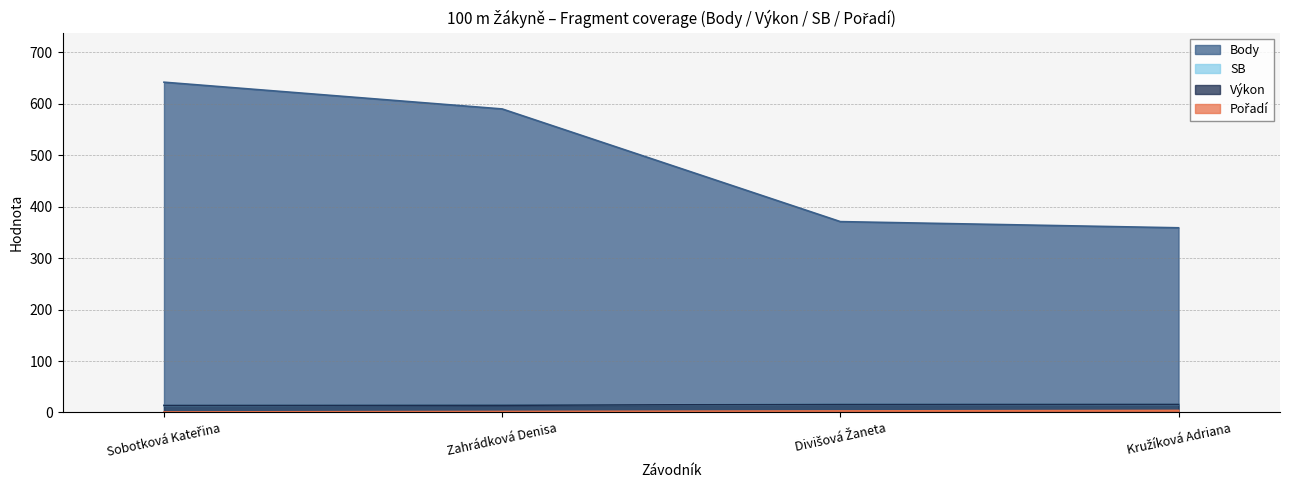

What is the difference between the highest and lowest values at Divišová Žaneta?

368.0